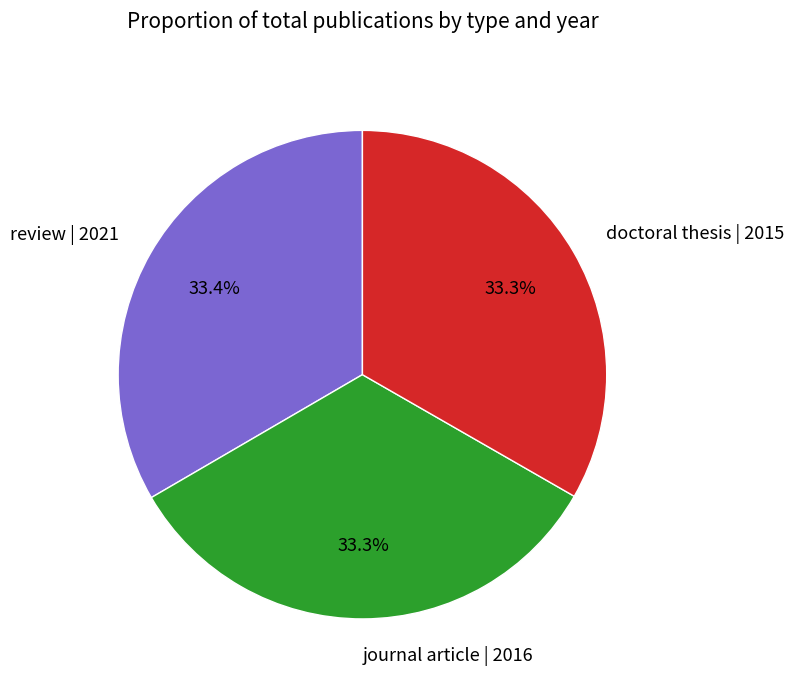

Is there any slice that represents more than half of the pie?

No